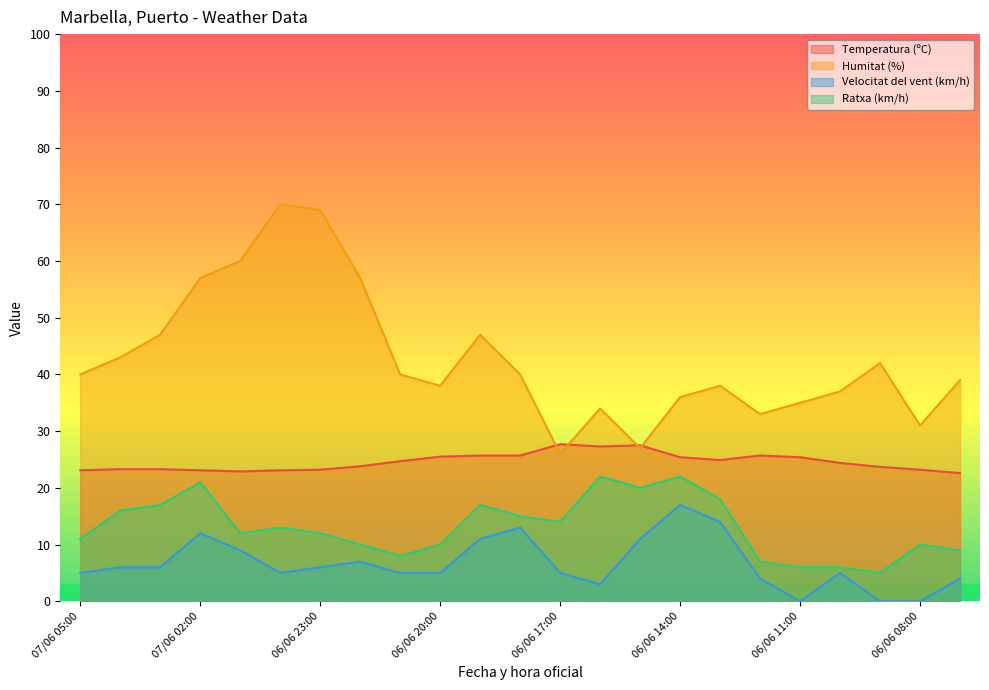

Does the chart have visible grid lines?

No